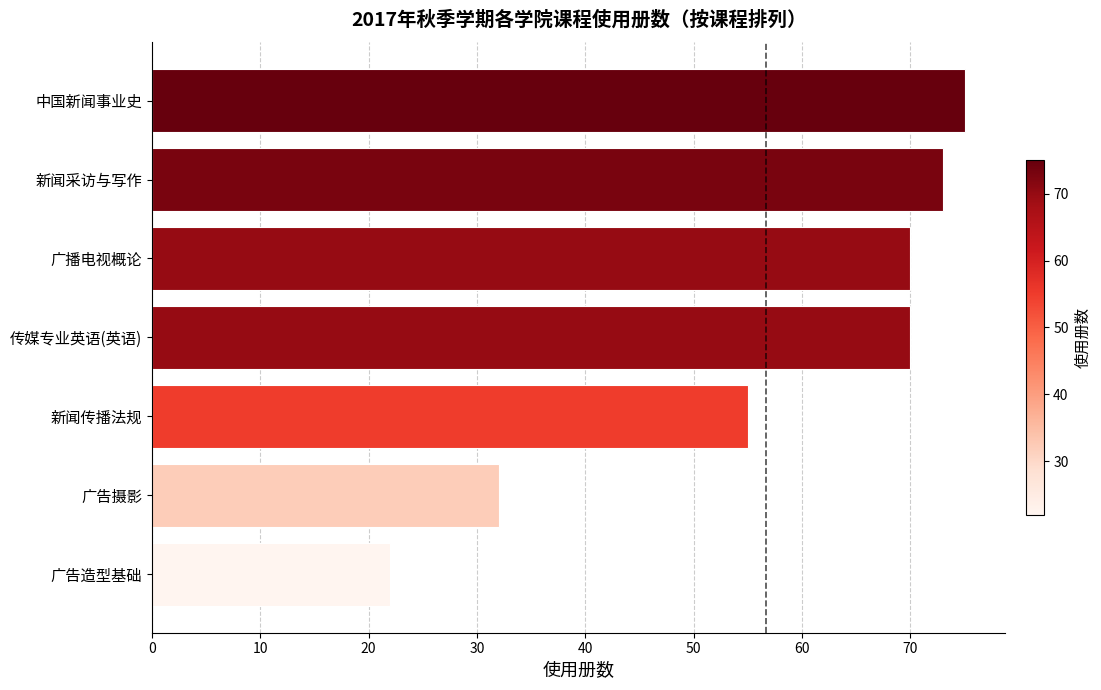

What is the ratio of the value at 新闻采访与写作 to the value at 广告摄影?

2.3